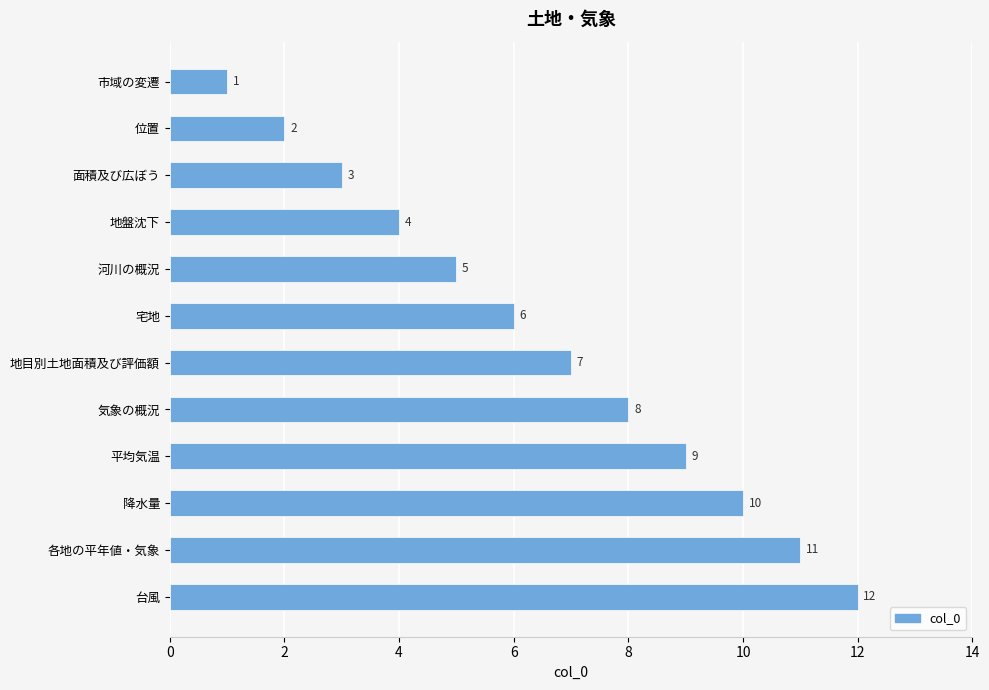

What is the label of the 5th bar from the top?

河川の概況